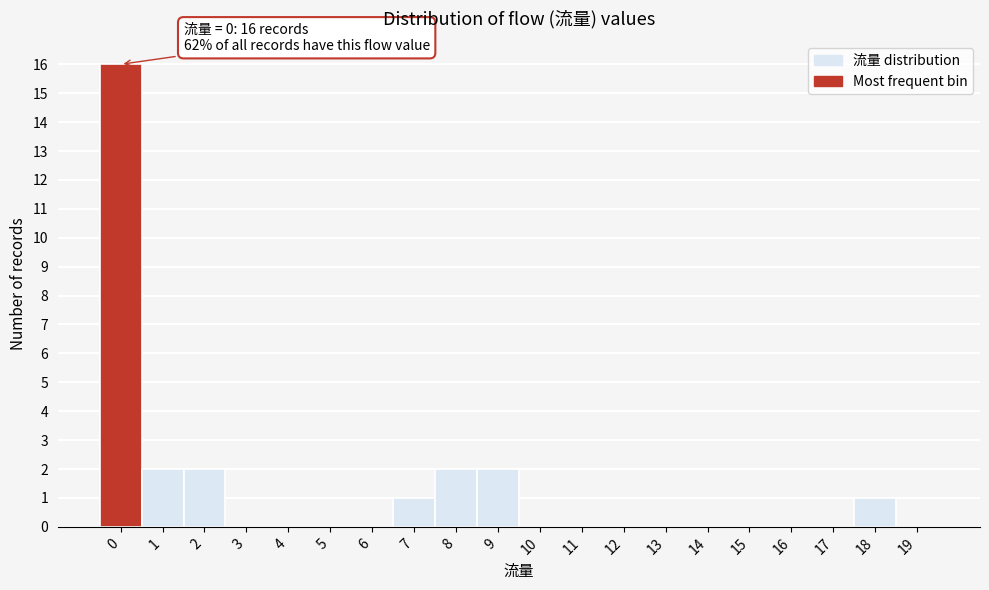

Reading left to right, list all the values displayed in this chart.

0=16	1=2	2=2	3=0	4=0	5=0	6=0	7=1	8=2	9=2	10=0	11=0	12=0	13=0	14=0	15=0	16=0	17=0	18=1	19=0